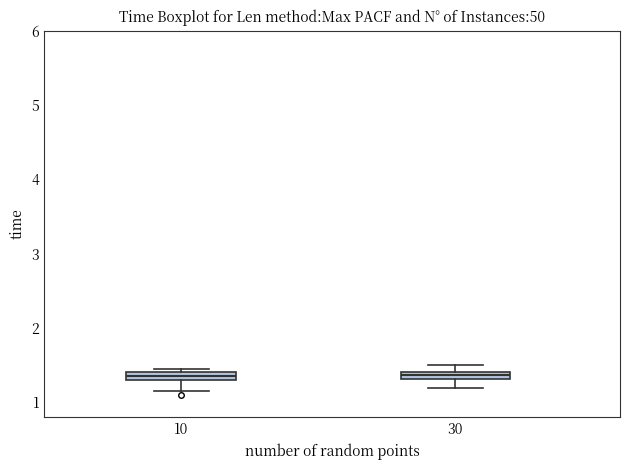

Where is the lower edge of the box at x = 30 on the y-axis? The values are not printed on the chart, so give them approximately, as read against the axis.

1.3